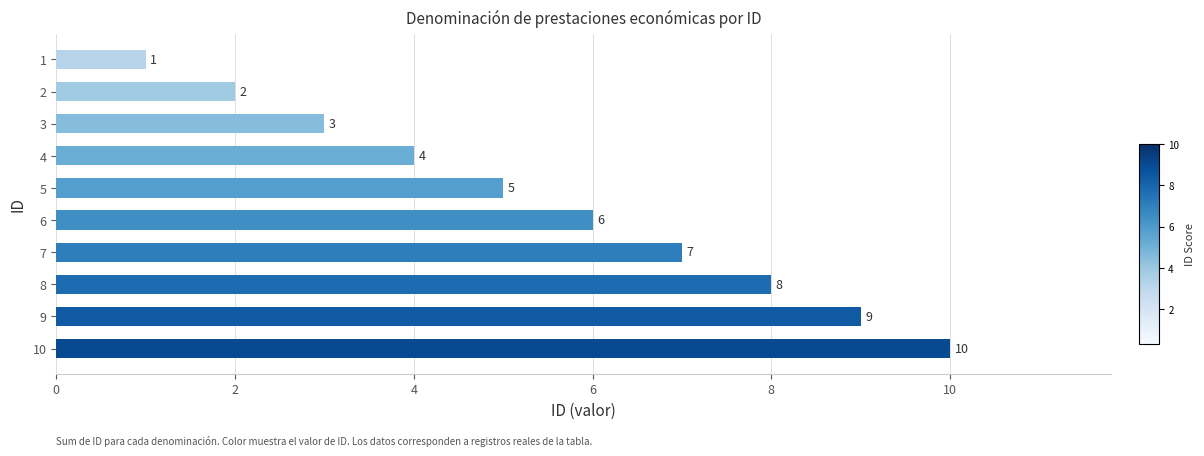

How many series are shown in this chart?

1